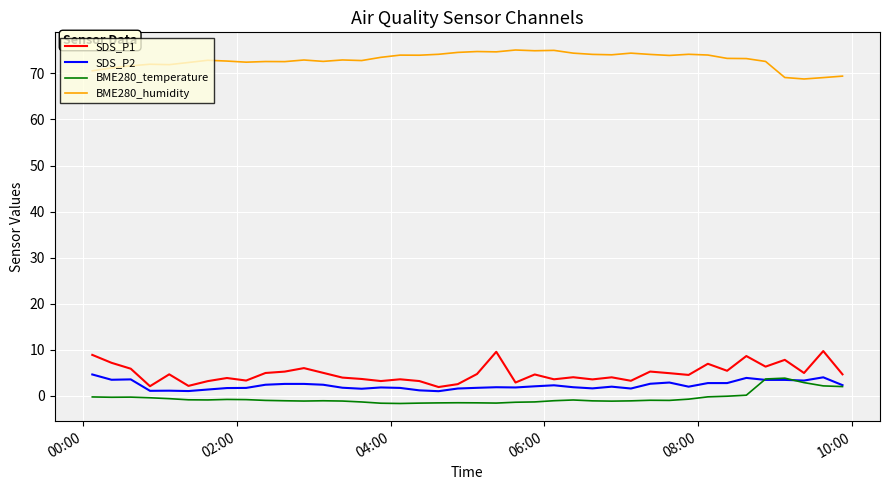

Which series has the largest total across all categories?

BME280_humidity